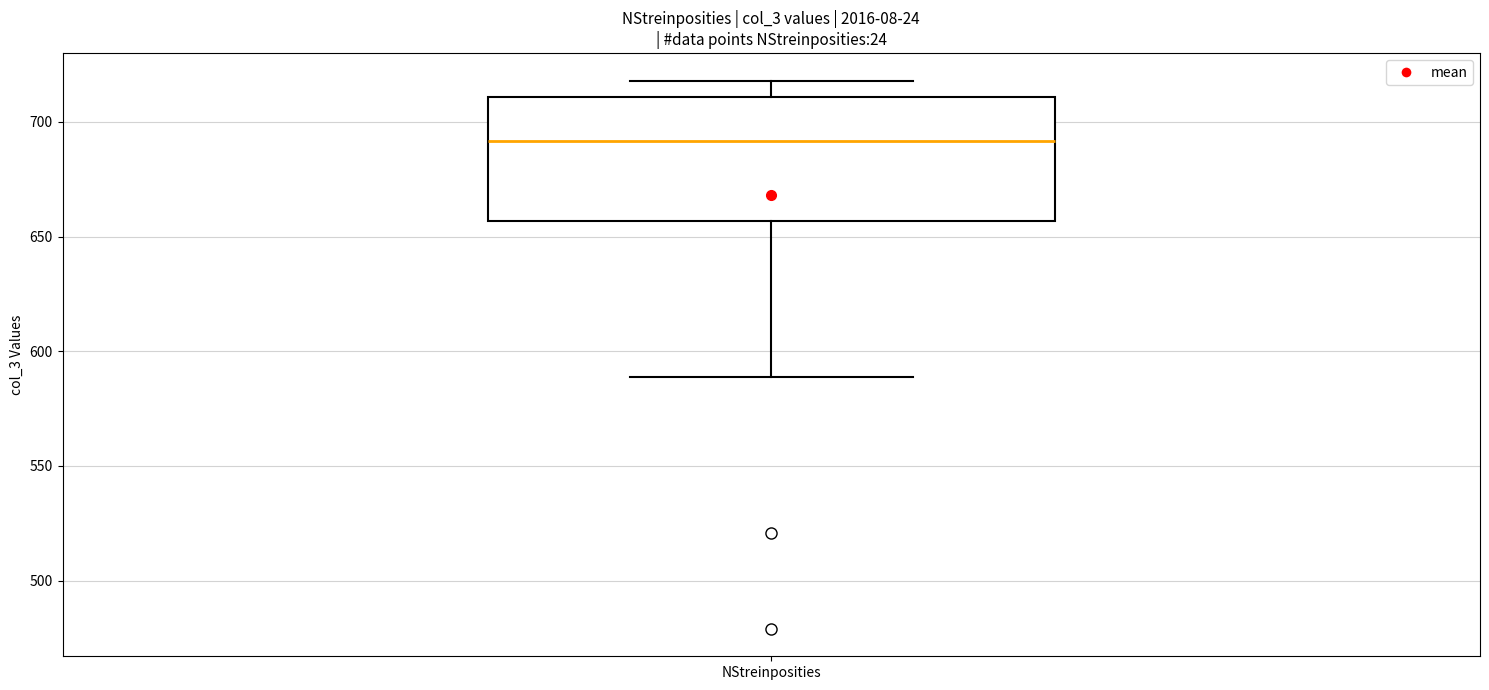

Read this box plot against the y-axis: the position of the median line, the range covered by the box, and the ends of both whiskers. The values are not printed on the chart, so give them approximately, as read against the axis.

median 690, box 655 to 710, whiskers 590 to 720